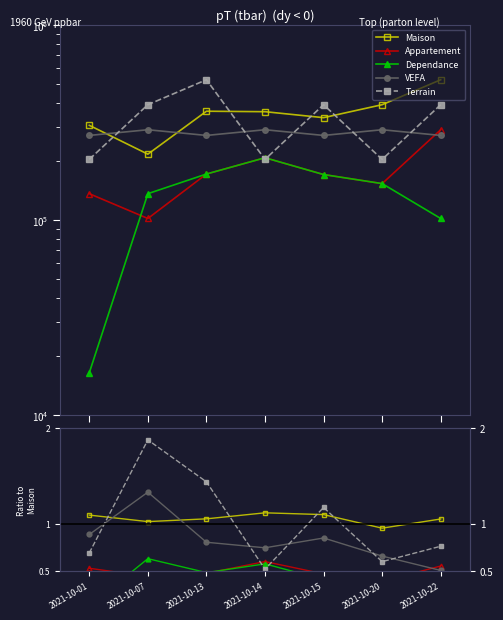

Which series changed the most between 2021-10-01 and 2021-10-07?

Terrain